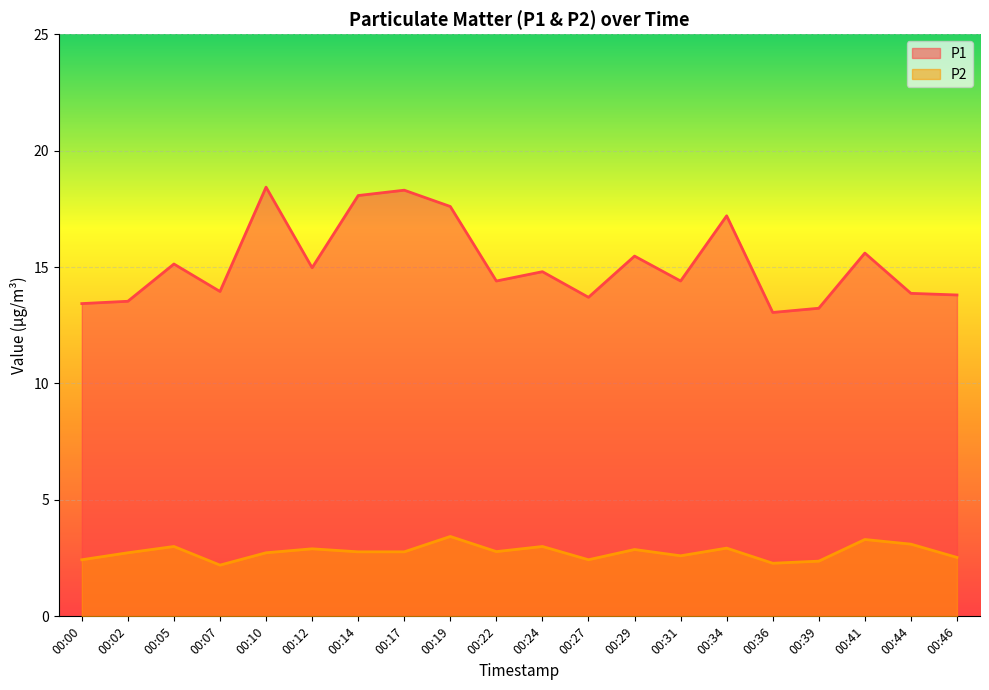

Reading left to right, what are all the values shown in this chart?

P1: 13.4	13.5	15.1	13.9	18.4	15.0	18.1	18.3	17.6	14.4	14.8	13.7	15.5	14.4	17.2	13.1	13.2	15.6	13.9	13.8
P2: 2.4	2.7	3.0	2.2	2.7	2.9	2.8	2.8	3.4	2.8	3.0	2.4	2.9	2.6	2.9	2.3	2.4	3.3	3.1	2.5